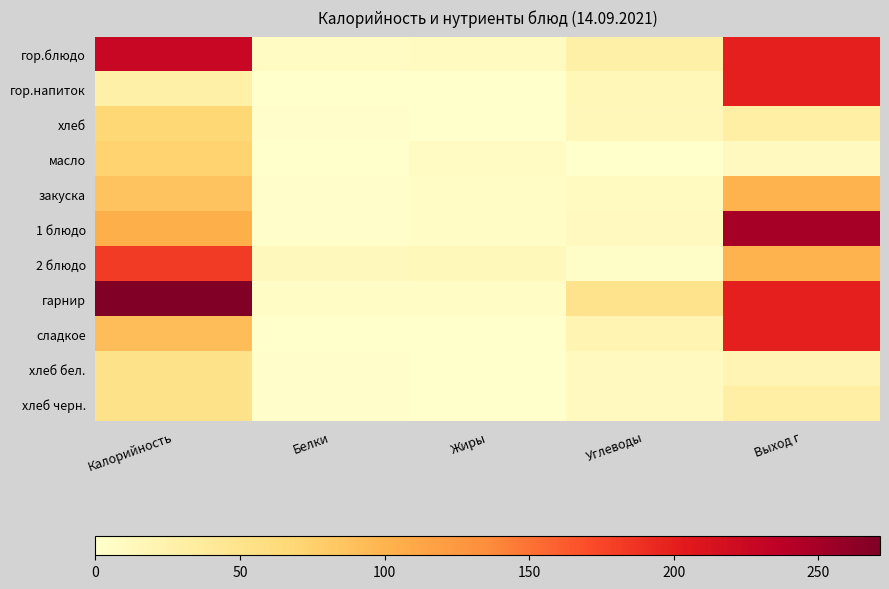

Which series has the largest total across all categories?

гарнир